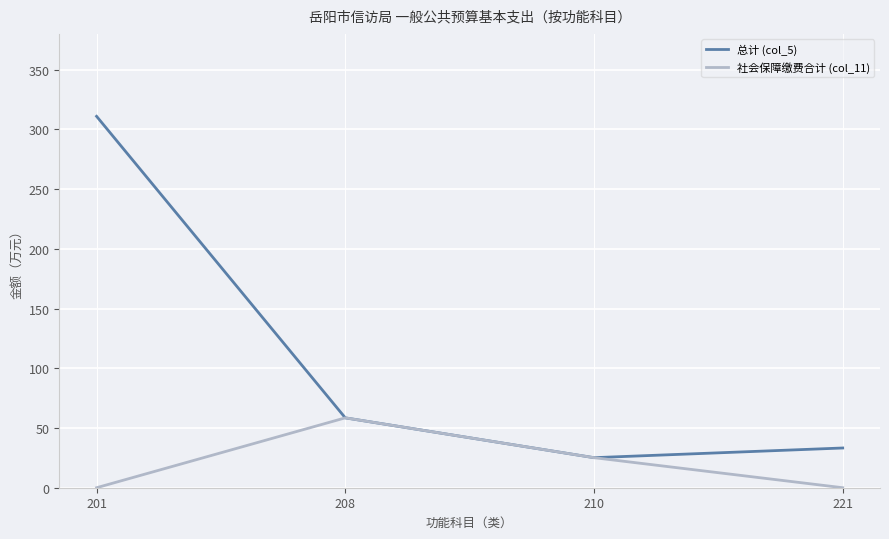

What is the difference between the highest and lowest values at 221?

33.3